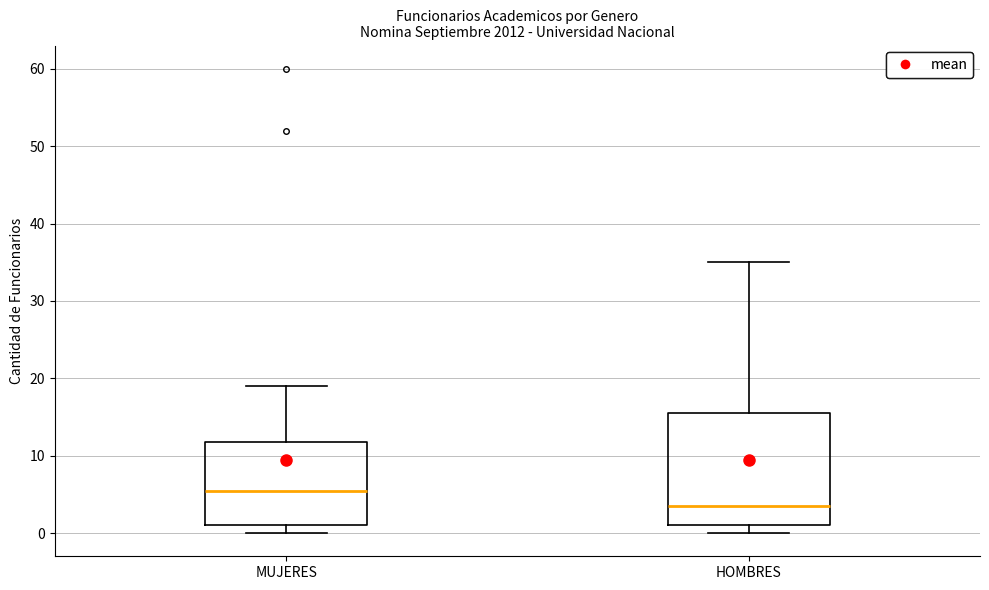

Which box is the tallest, from its lower edge to its upper edge?

HOMBRES